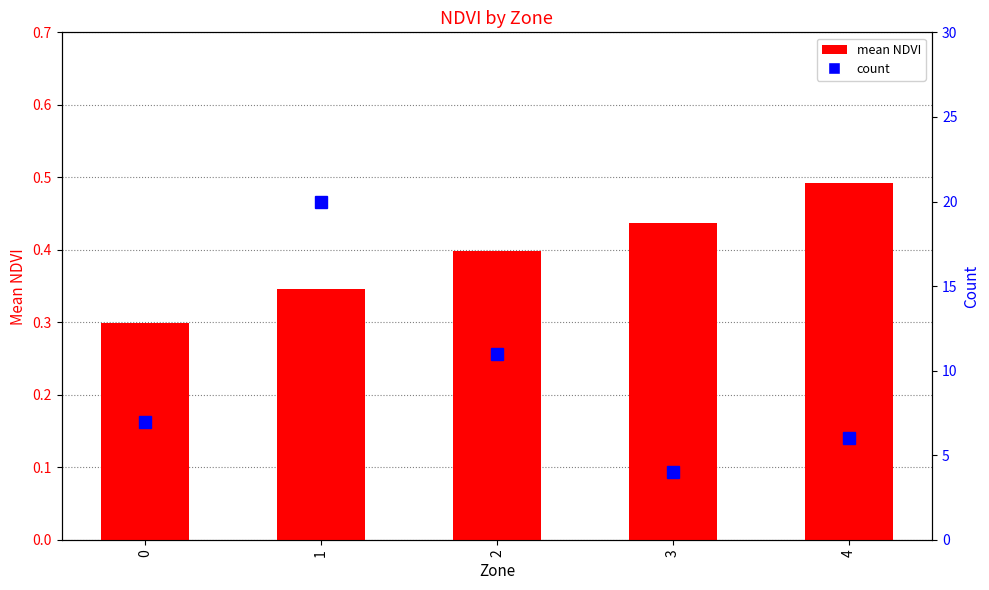

Reading left to right, list all the values displayed in this chart.

mean NDVI: 0.3	0.3	0.4	0.4	0.5
count: 7.0	20.0	11.0	4.0	6.0